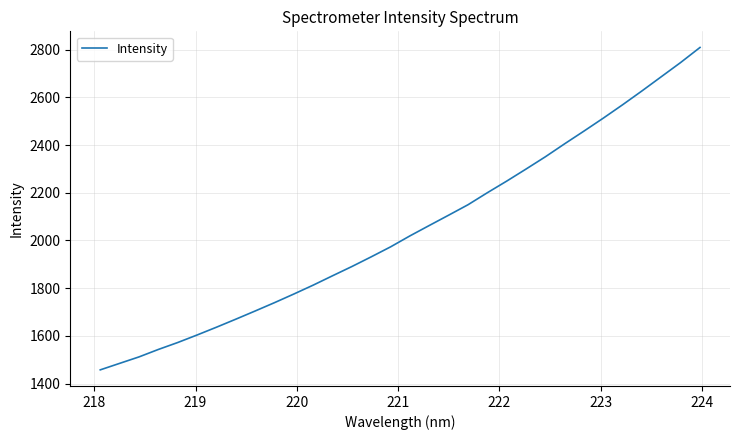

What is the difference between the maximum and minimum values?

1351.4